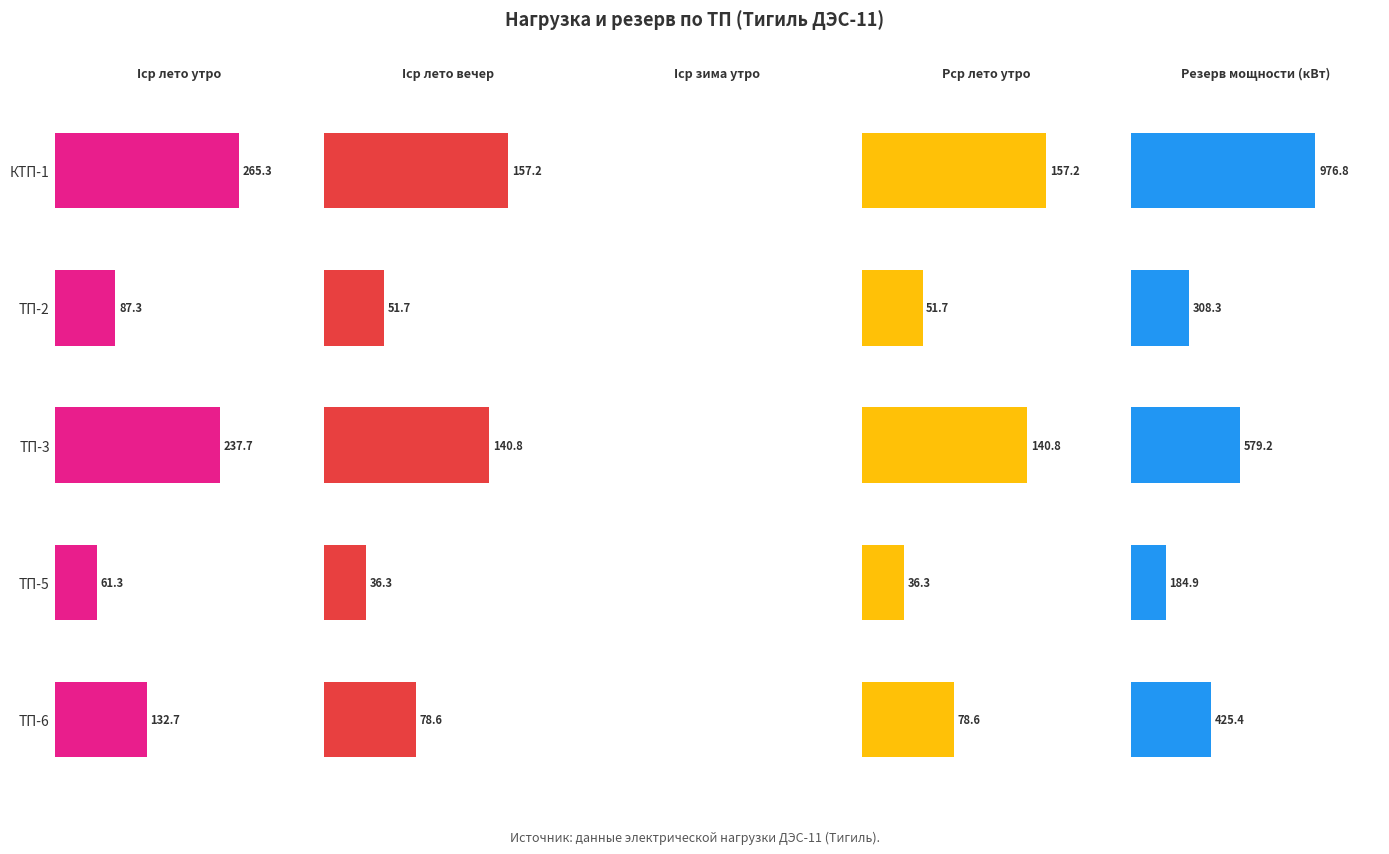

What is the difference between the second highest and minimum values in the Iср лето утро series?

176.3